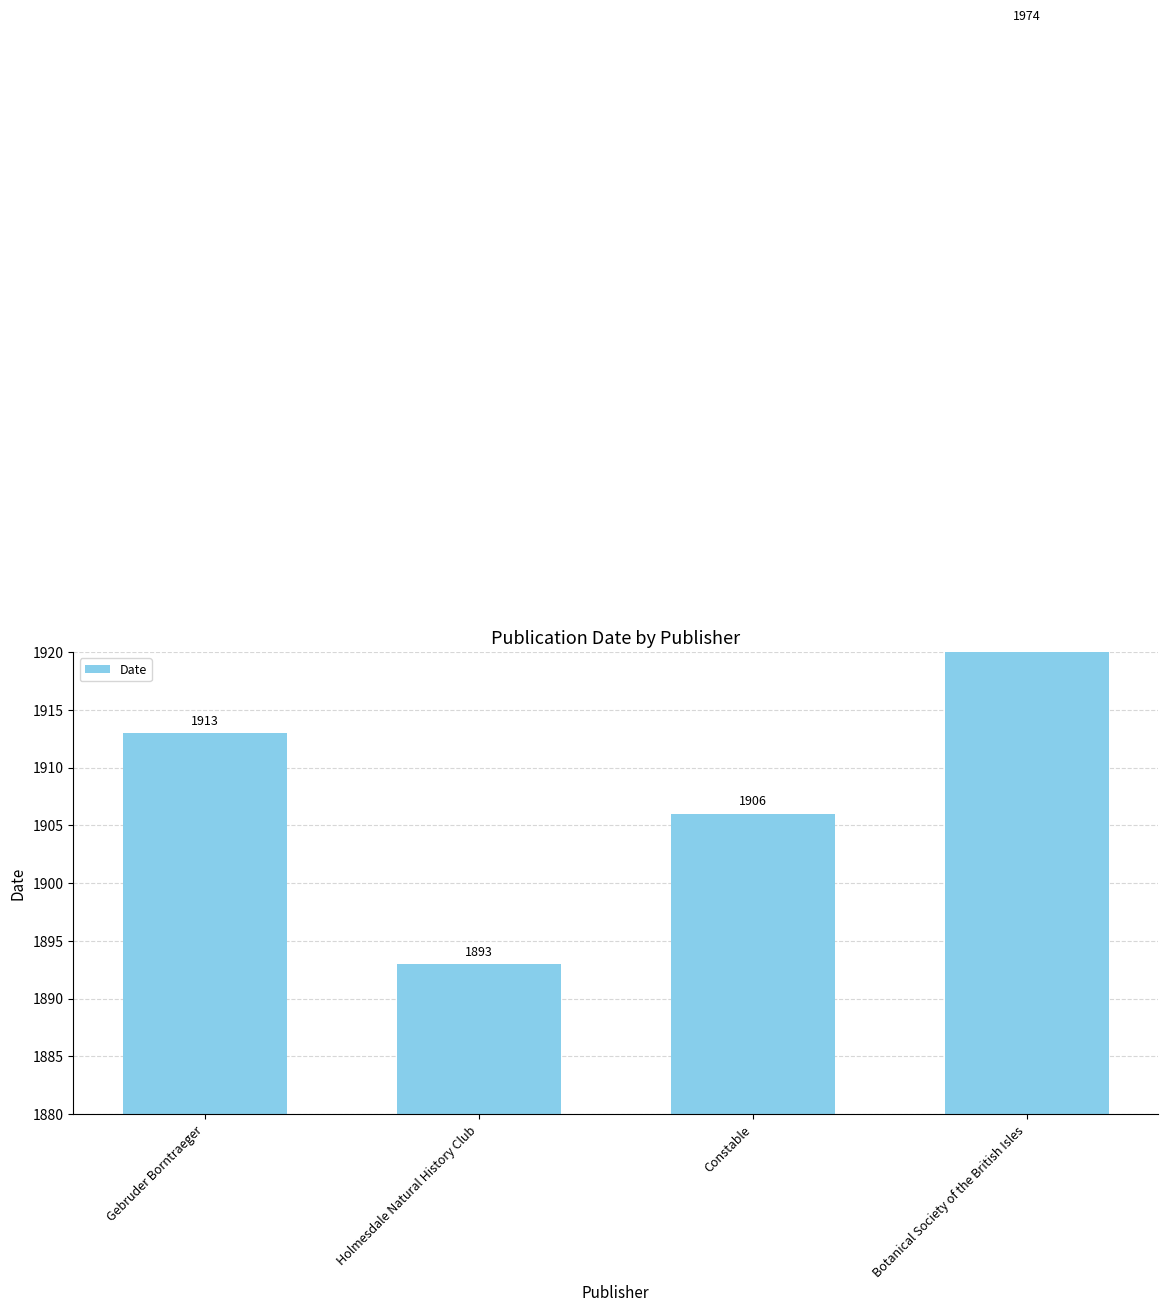

At which label is the value closest to 1933?

Gebruder Borntraeger